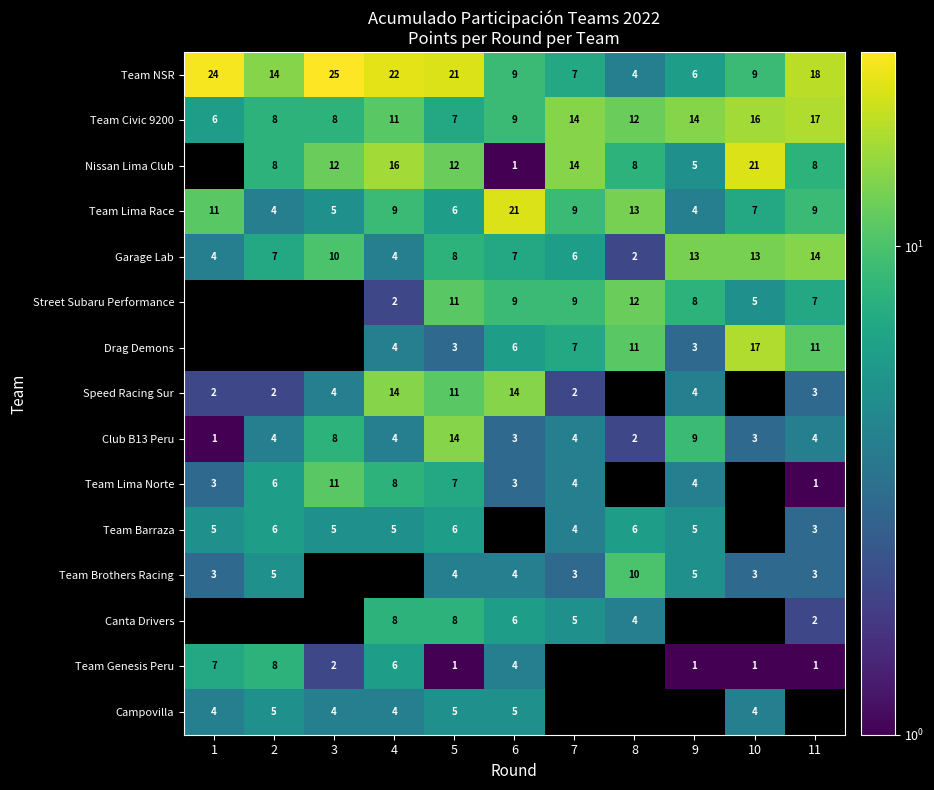

What is the maximum value for Team NSR?

25